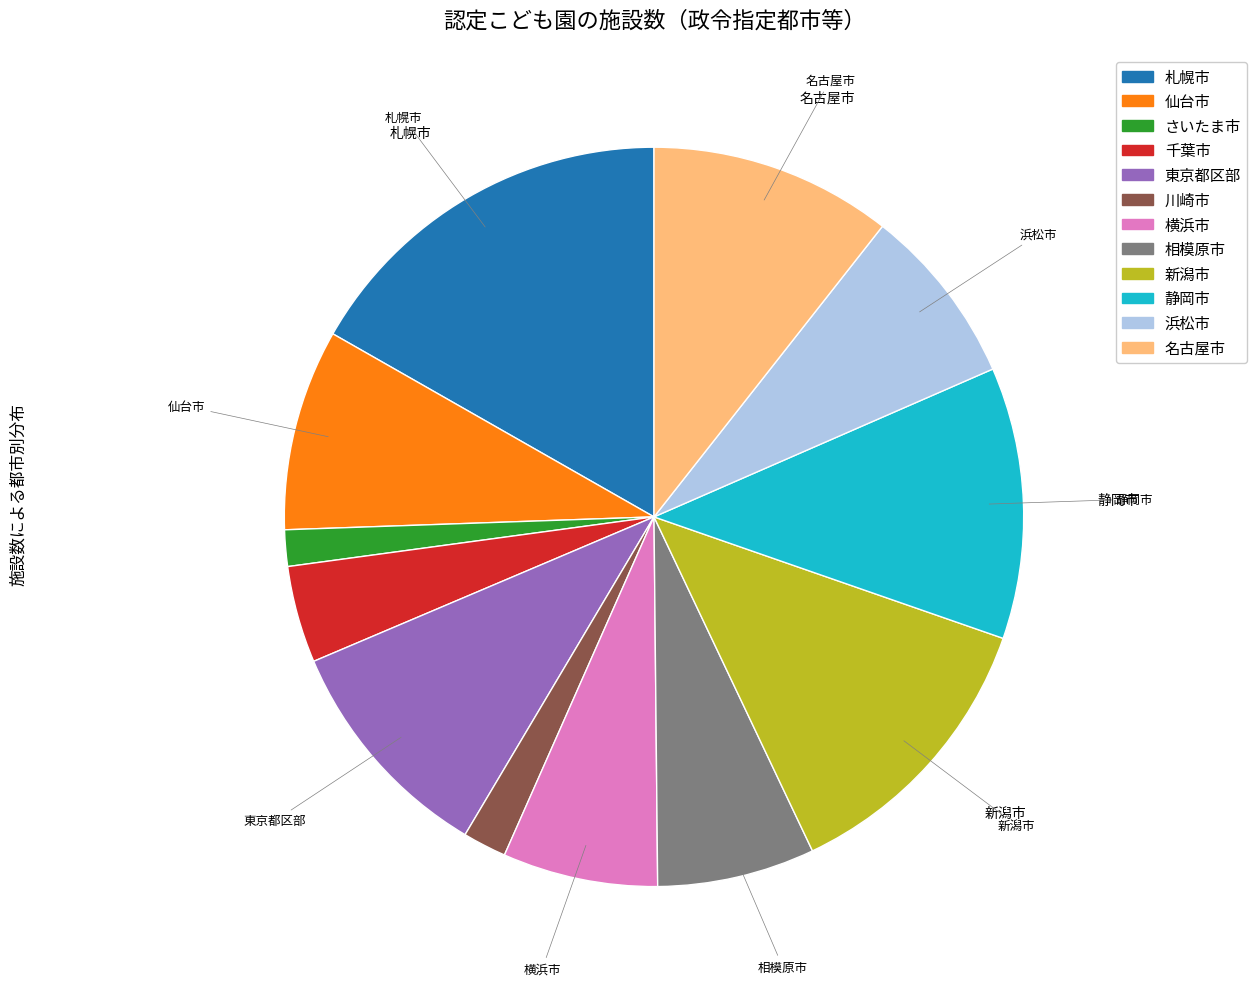

Is 東京都区部 the majority of the pie?

No